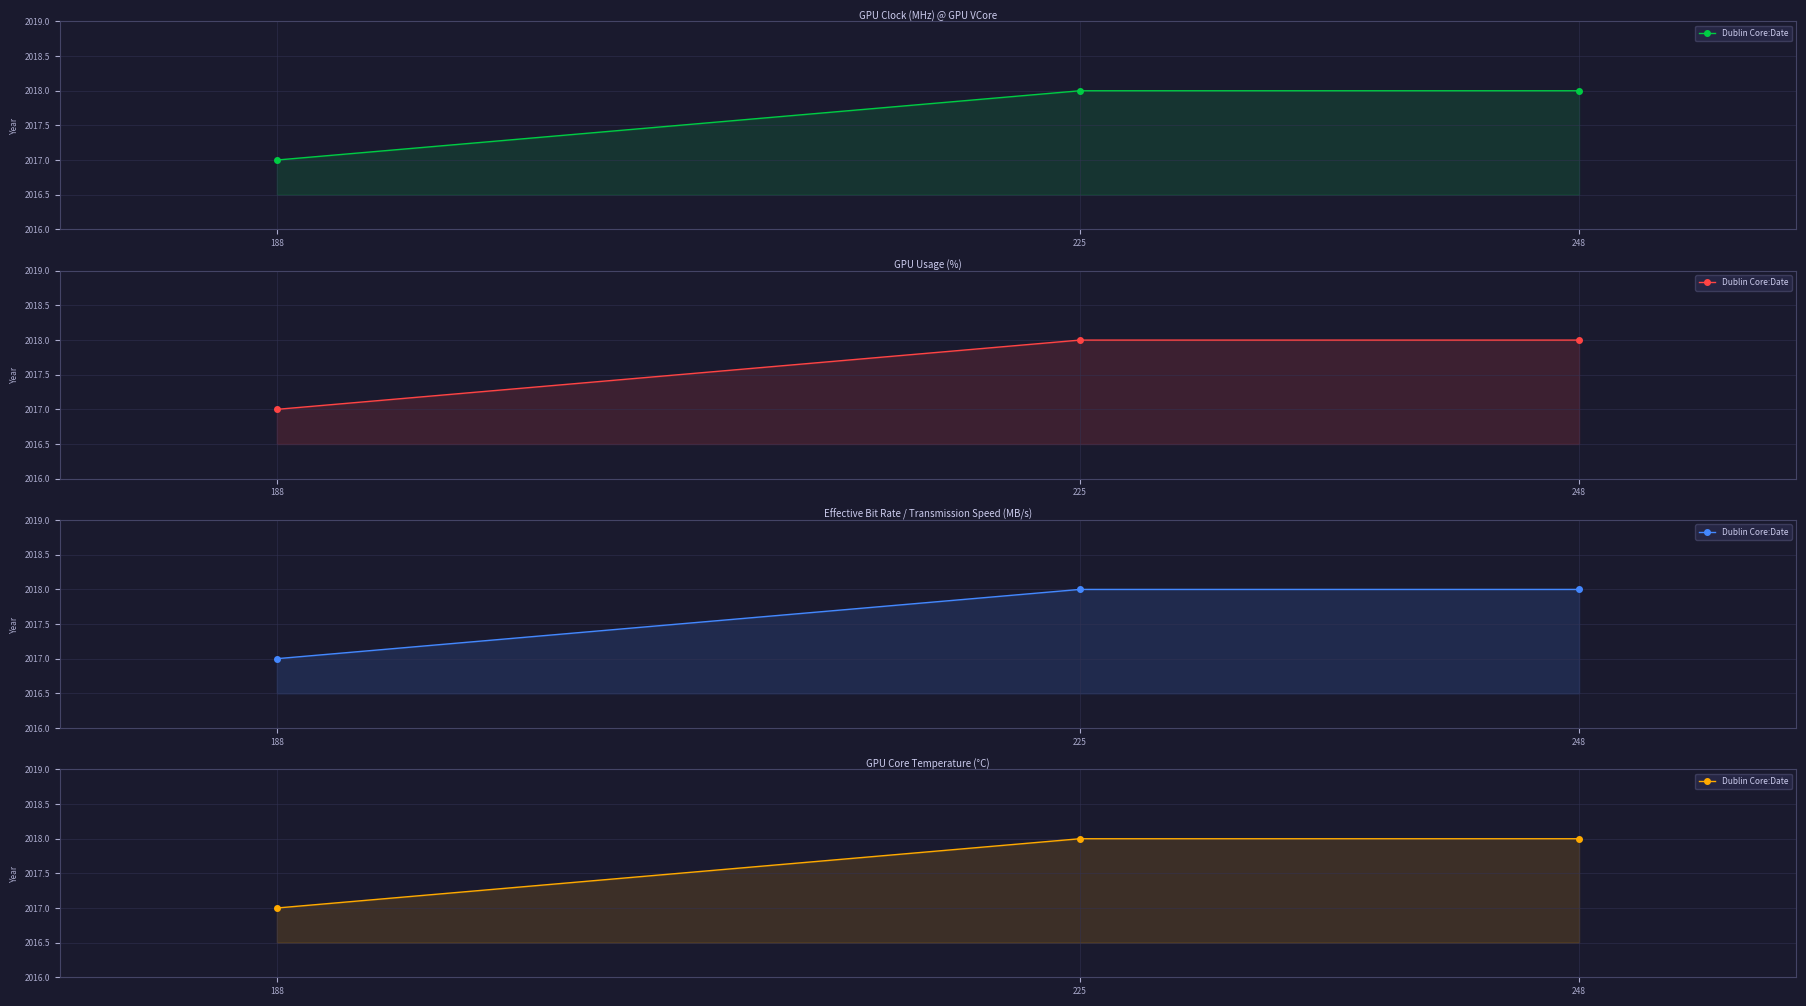

What is the change in value from 225 to 188?

-1